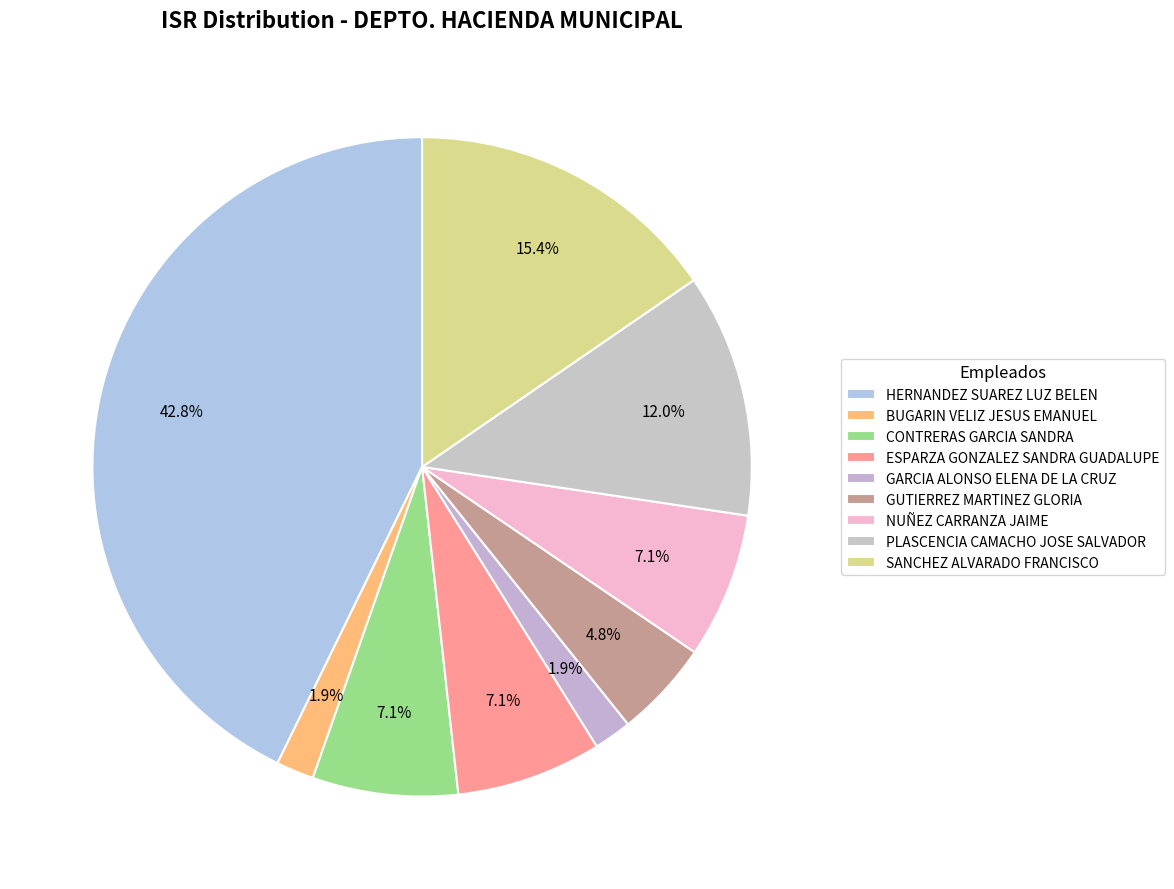

Between GARCIA ALONSO ELENA DE LA CRUZ and NUÑEZ CARRANZA JAIME, which is larger?

NUÑEZ CARRANZA JAIME